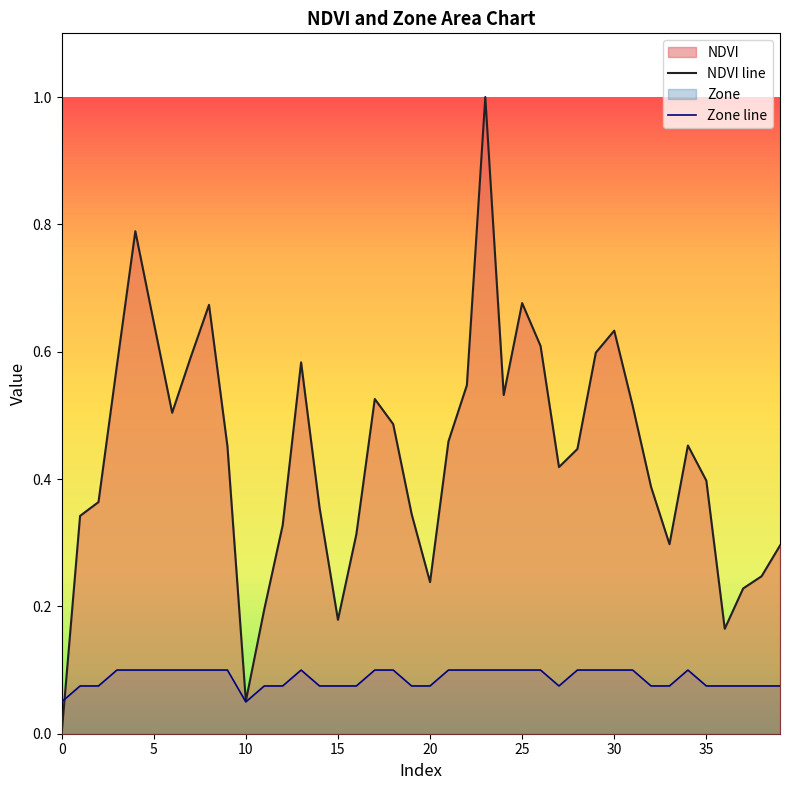

How many intersections are there between Zone line and NDVI line?

1